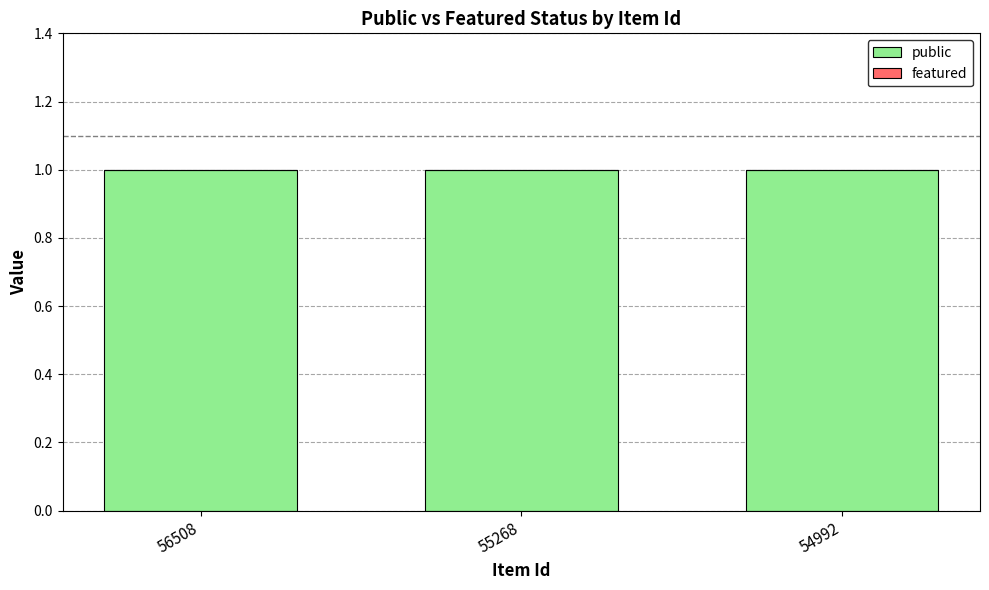

Which series changed the most between 55268 and 54992?

public